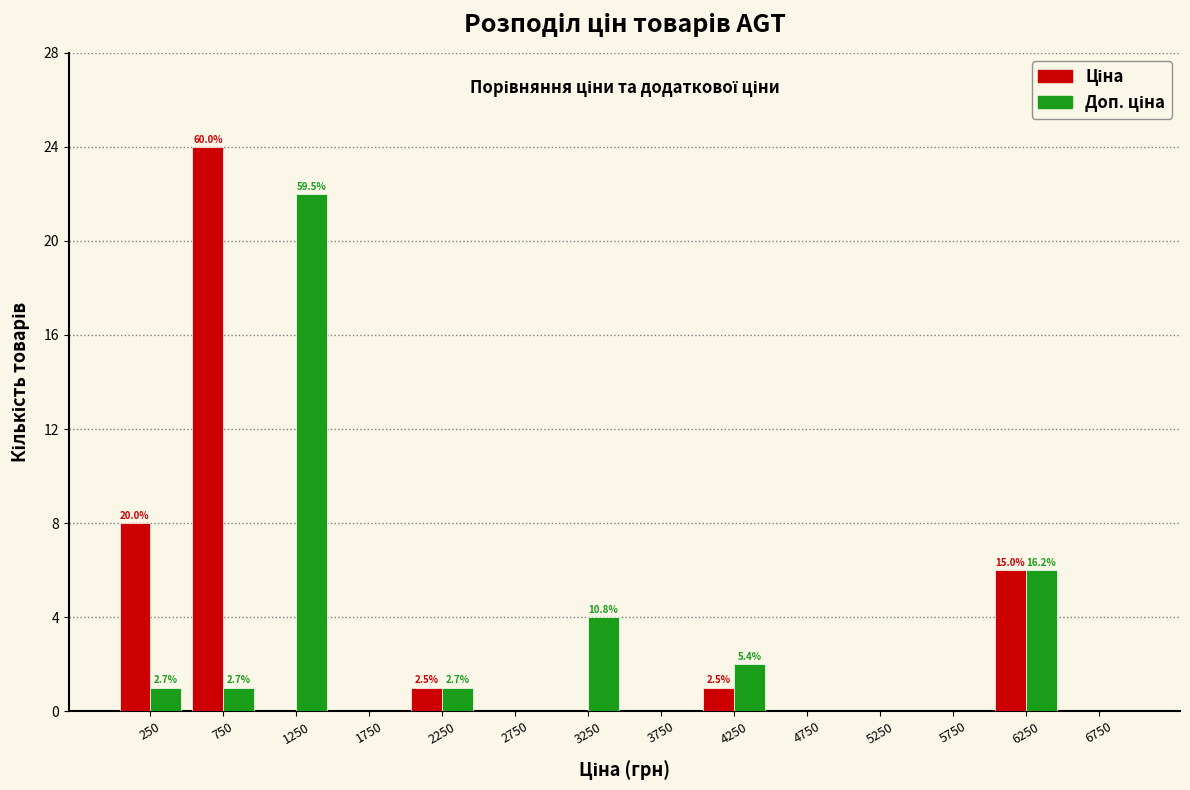

In the Ціна series, which range on the x-axis has the tallest bar?

500 to 1000